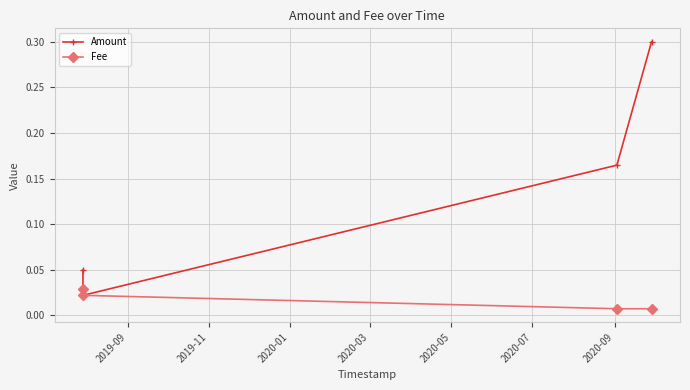

At how many categories does at least one series exceed 0?

4